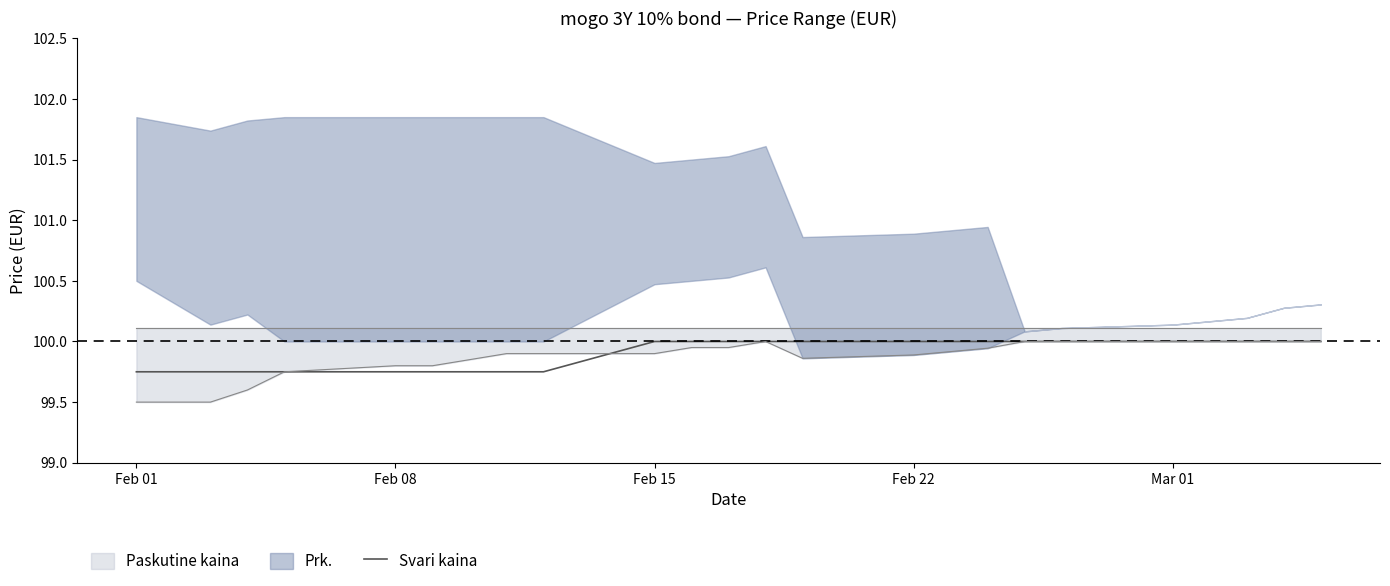

Count the number of categories in the chart.

24